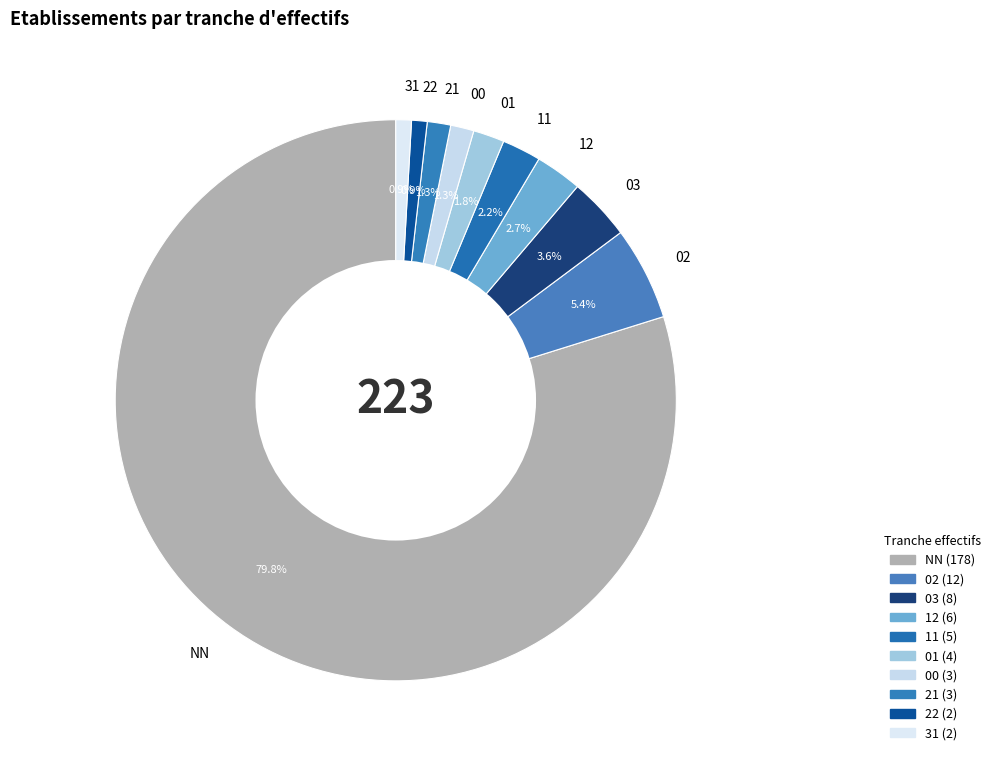

Between NN and 31, which is larger?

NN